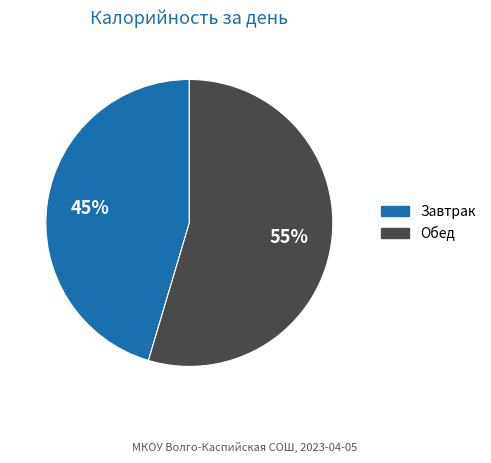

Is the sum of Завтрак and Обед greater than half?

Yes